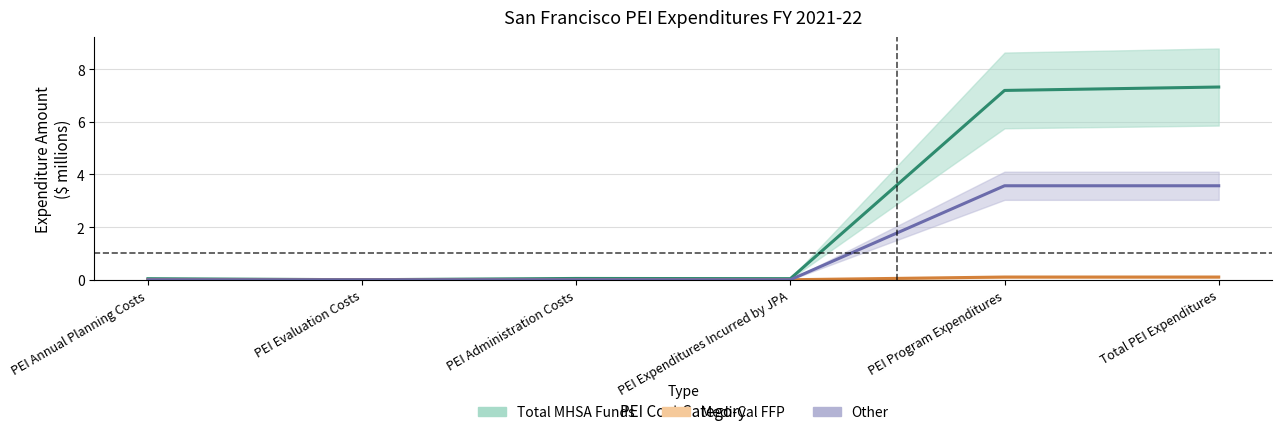

At how many categories does at least one series exceed 5?

2